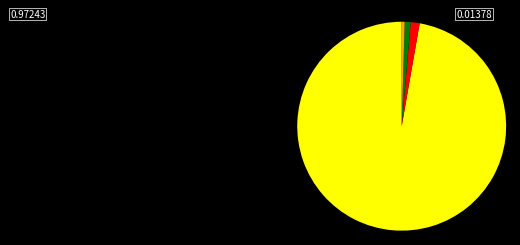

Is there a majority slice in this chart?

Yes